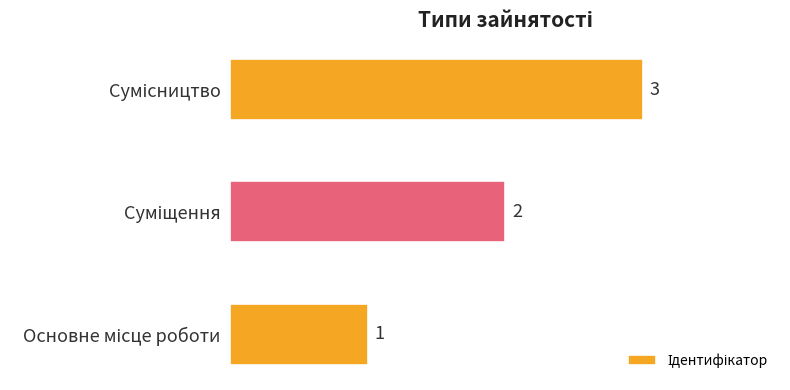

How many distinct data groups are displayed?

1